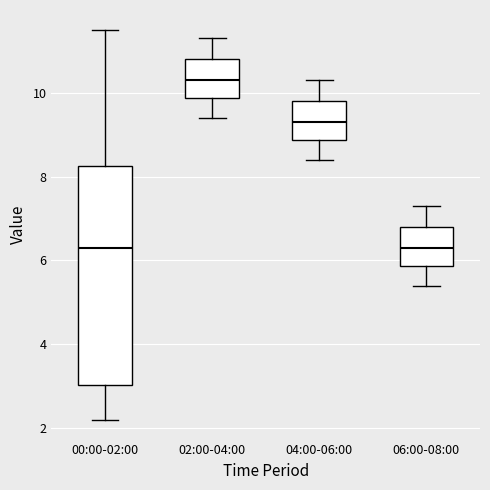

Reading left to right, read every box against the y-axis: the position of its median line, the range the box covers, and the ends of its whiskers. The values are not printed on the chart, so give them approximately, as read against the axis.

00:00-02:00: median 6.4, box 3.0 to 8.2, whiskers 2.2 to 11.6
02:00-04:00: median 10.4, box 9.8 to 10.8, whiskers 9.4 to 11.4
04:00-06:00: median 9.4, box 8.8 to 9.8, whiskers 8.4 to 10.4
06:00-08:00: median 6.4, box 5.8 to 6.8, whiskers 5.4 to 7.4